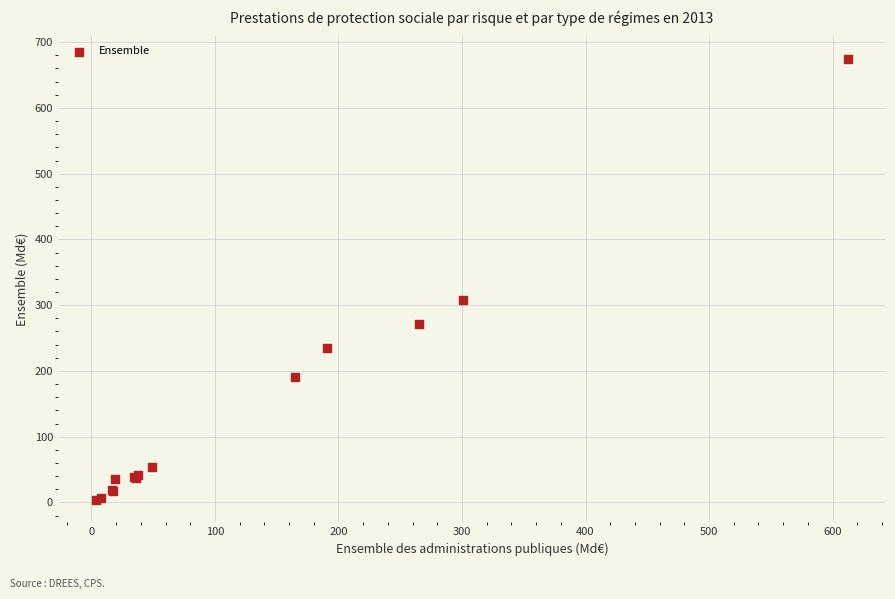

What Y value in the scatter plot is closest to 339?

308.2